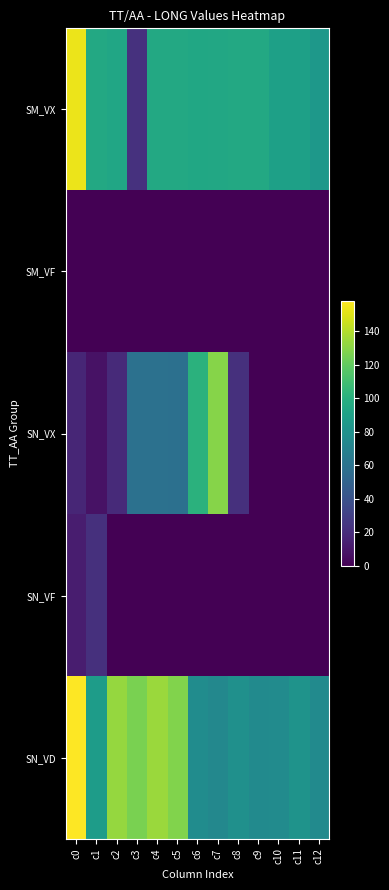

Between c10 and c11, which series saw the biggest shift?

SN_VD